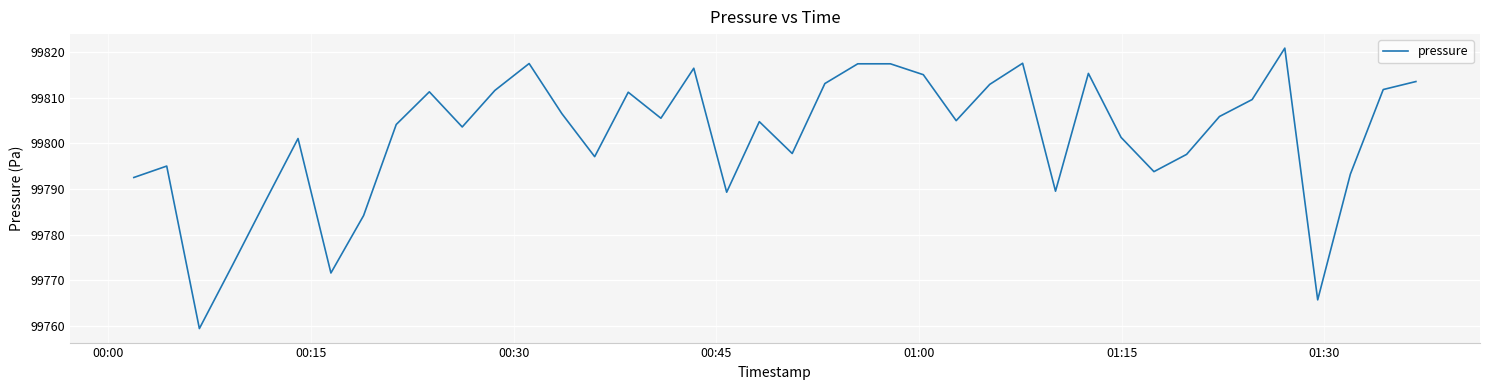

What is the difference between the maximum and minimum values?

61.4